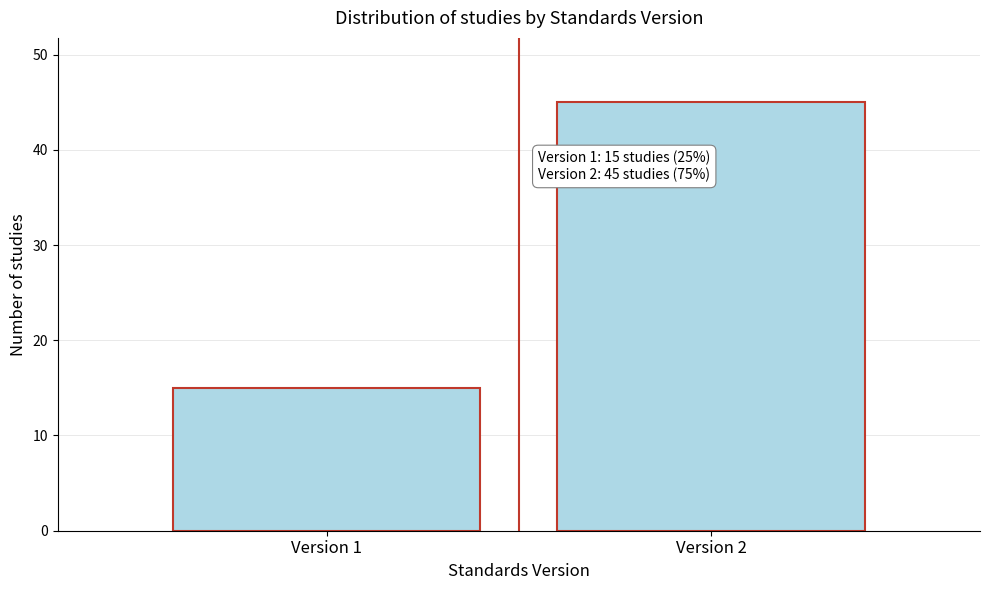

Reading left to right, list all the values displayed in this chart.

Version 1=15	Version 2=45